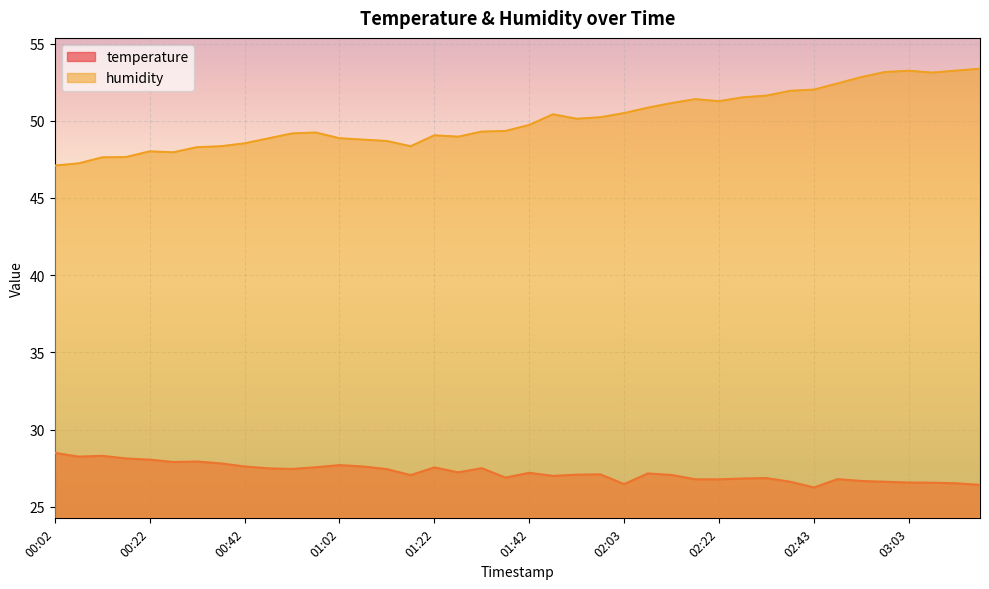

How many values in the temperature series exceed 27?

24